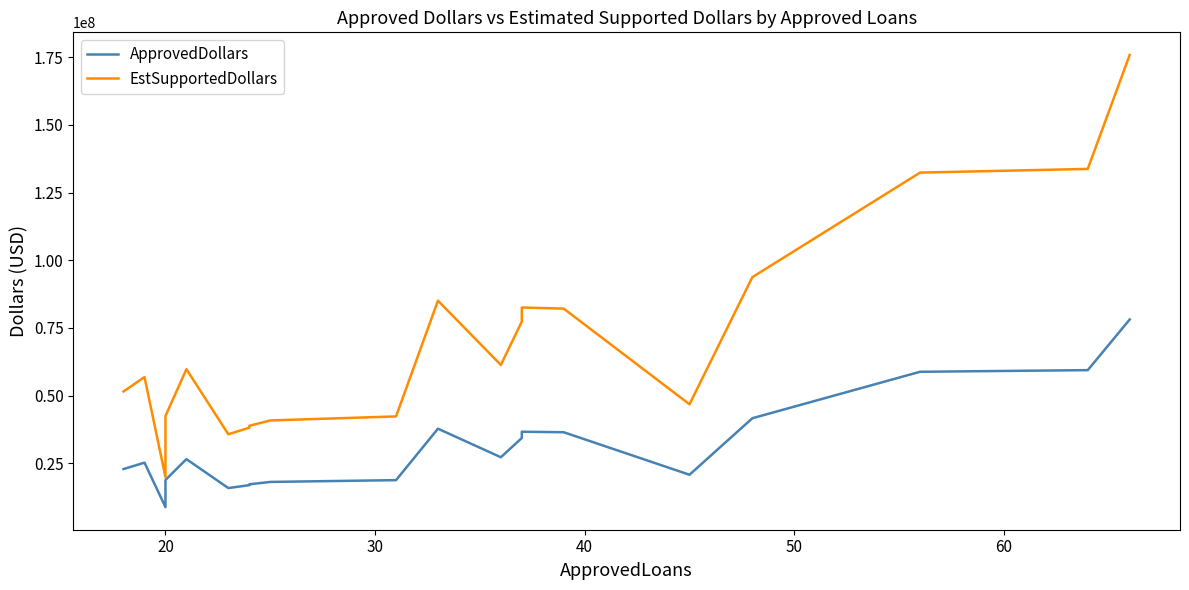

True or false: EstSupportedDollars has more than 2 points higher than both neighbors.

True